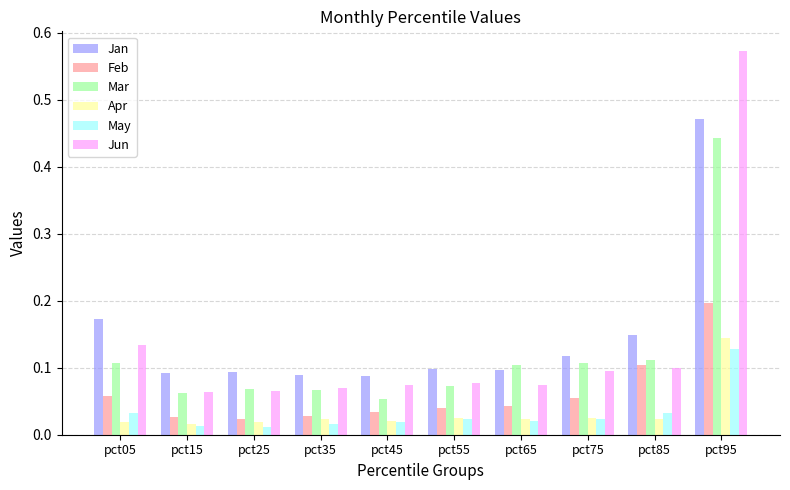

Which series changed the most between pct45 and pct75?

Mar